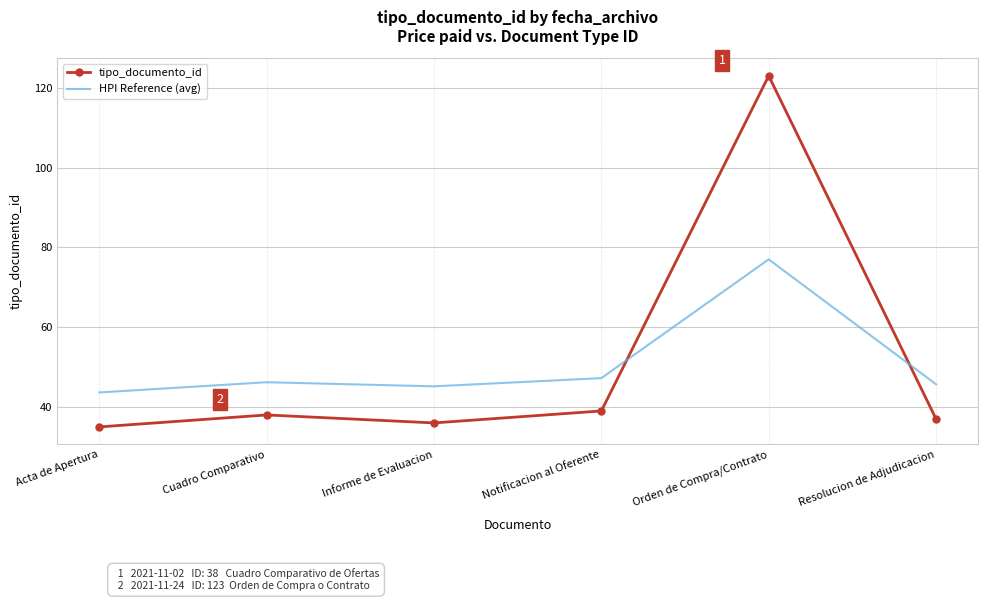

Where is the first local minimum for HPI Reference (avg)?

Informe de Evaluacion